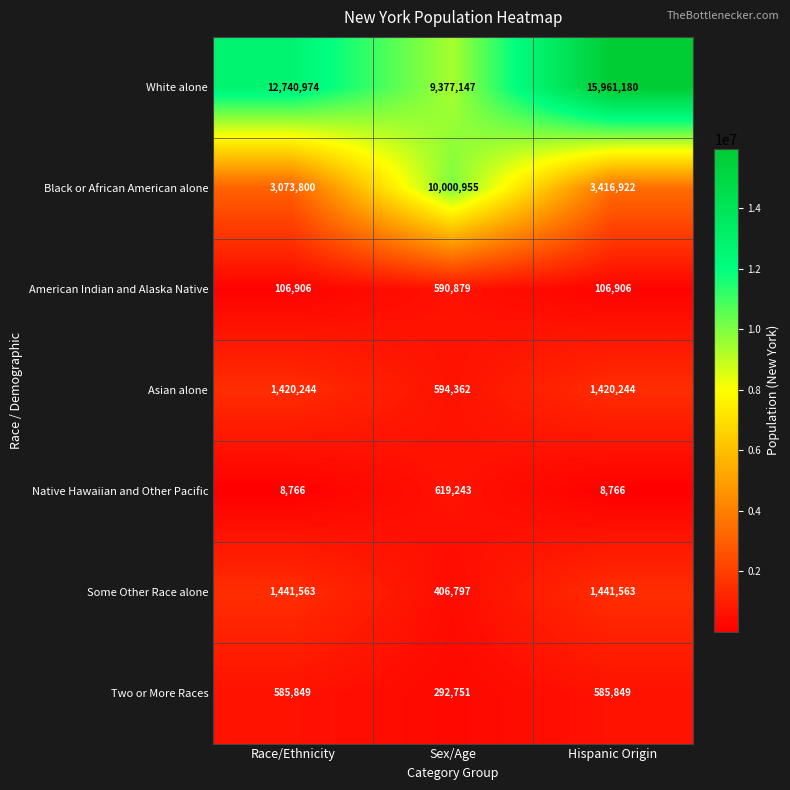

Where is White alone nearest to the value 12669163?

Race/Ethnicity